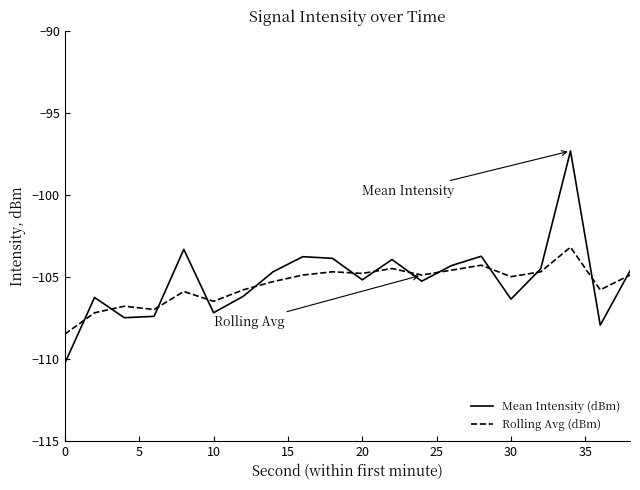

Is this an area chart (filled region under the line)?

No